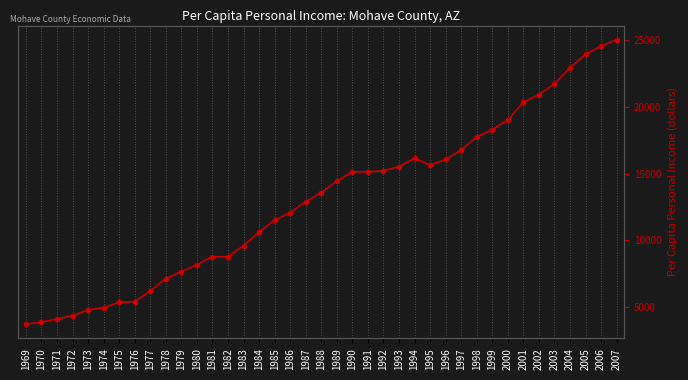

How many lines are shown in the chart?

1